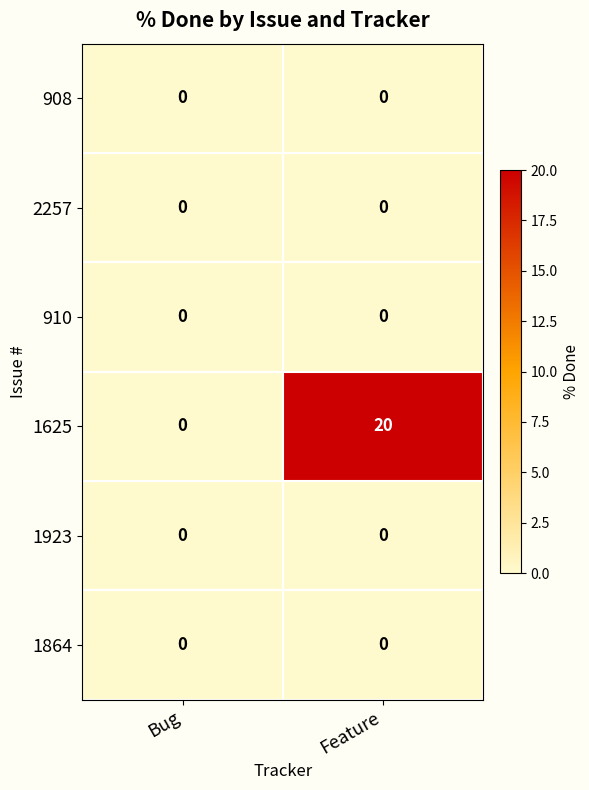

Which series has the largest total across all categories?

1625